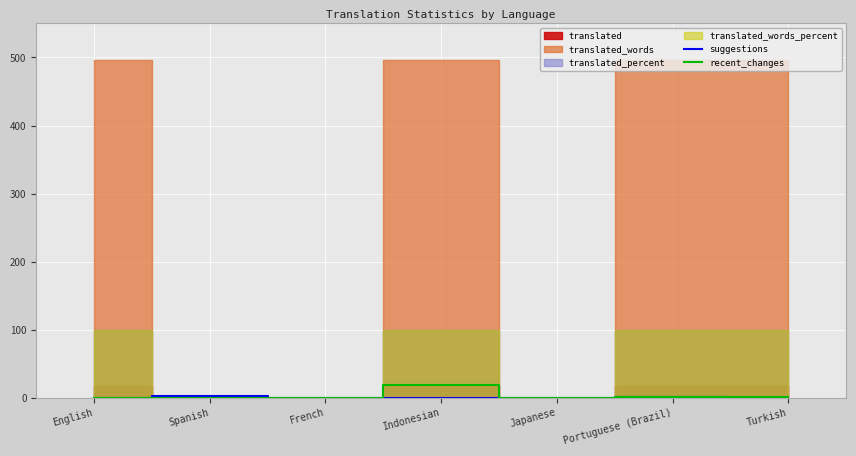

Which category has the highest value across all series?

Indonesian